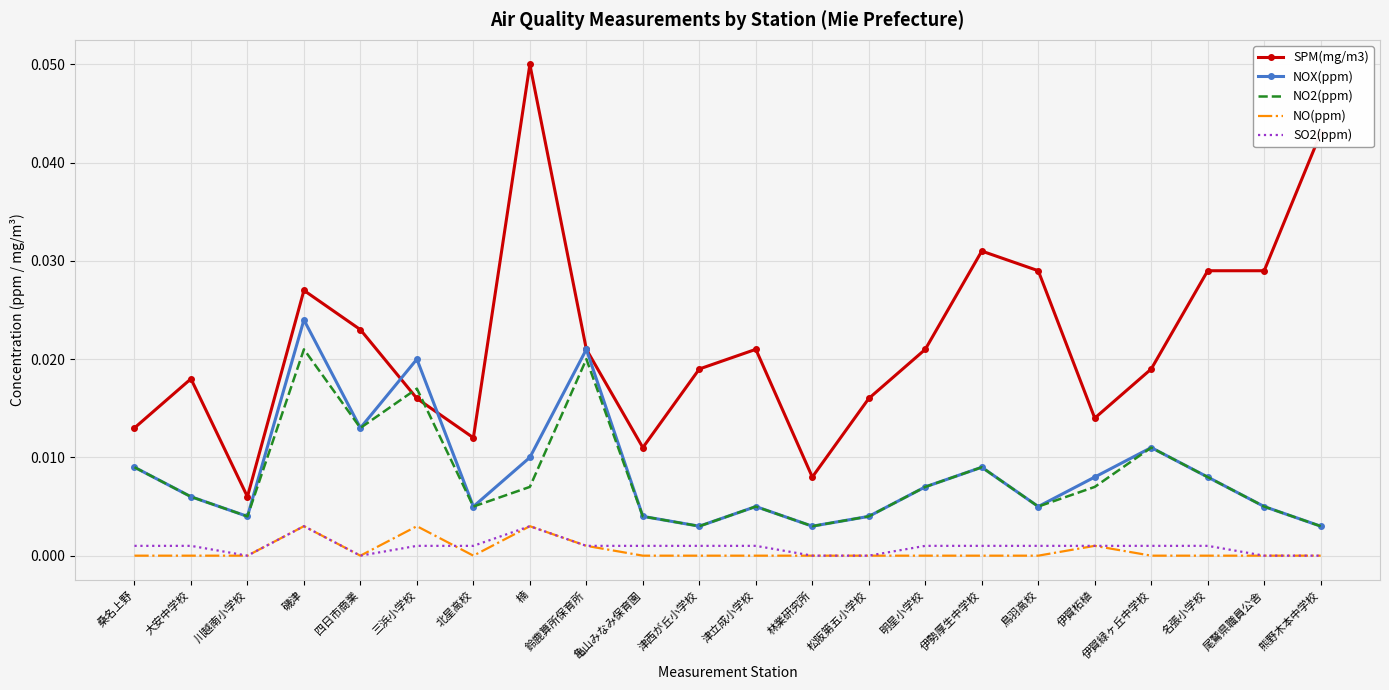

Which series has the largest total across all categories?

SPM(mg/m3)